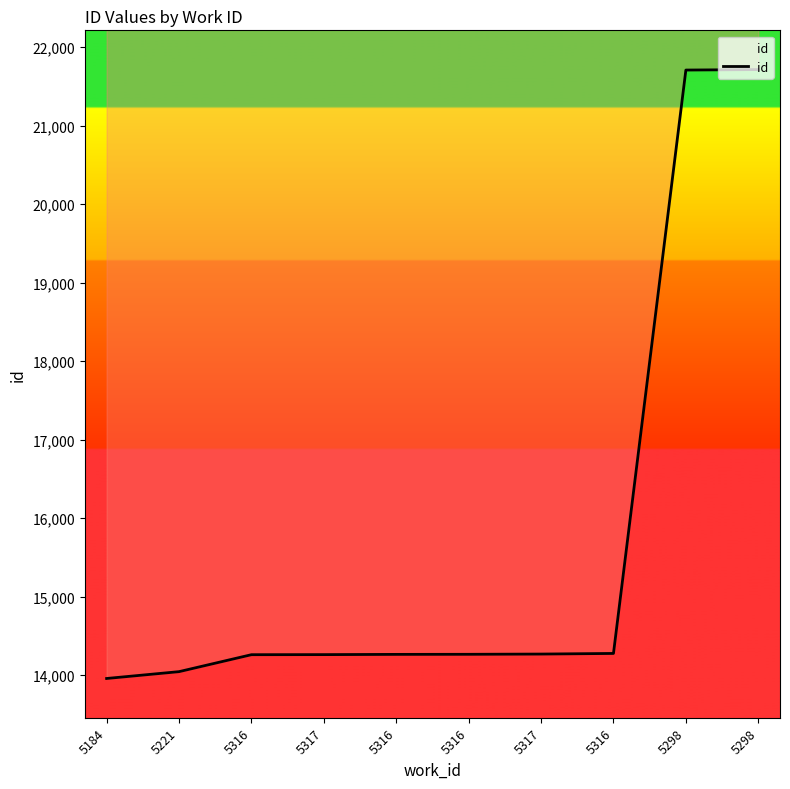

What is the greatest value displayed?

21716